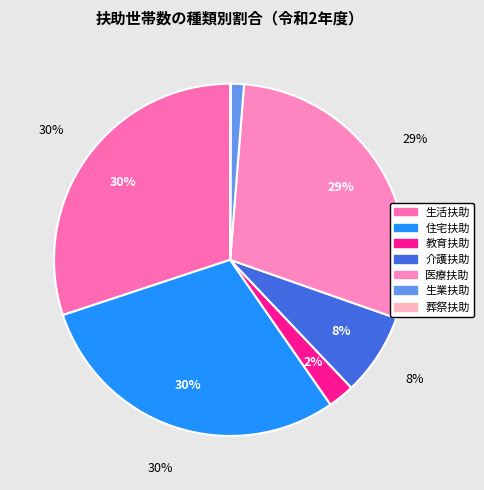

What percentage is the 教育扶助 slice, to the nearest percent?

2%